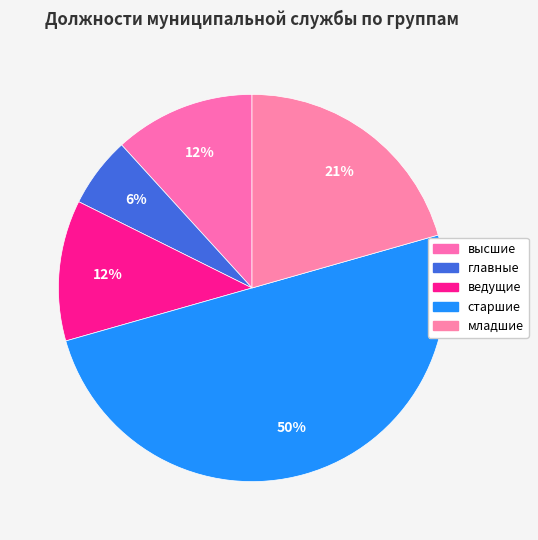

Approximately how many times larger is the value at ведущие compared to главные?

2.0